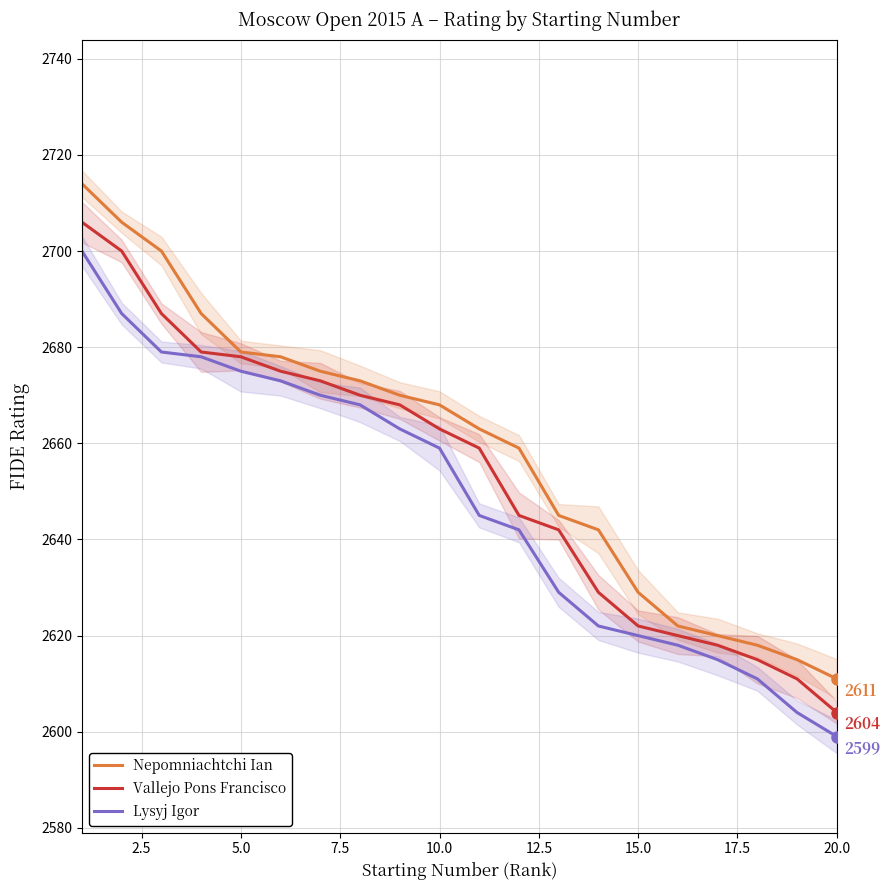

Is this an area chart (filled region under the line)?

No